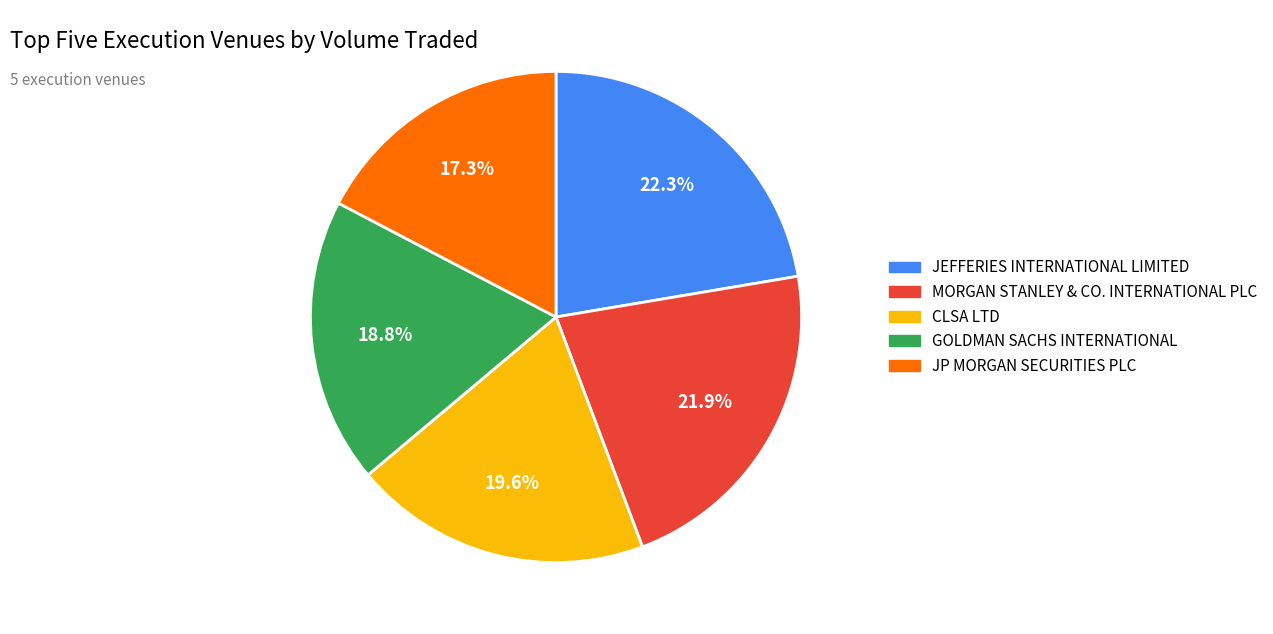

What percentage is the JP MORGAN SECURITIES PLC slice, to the nearest percent?

17%